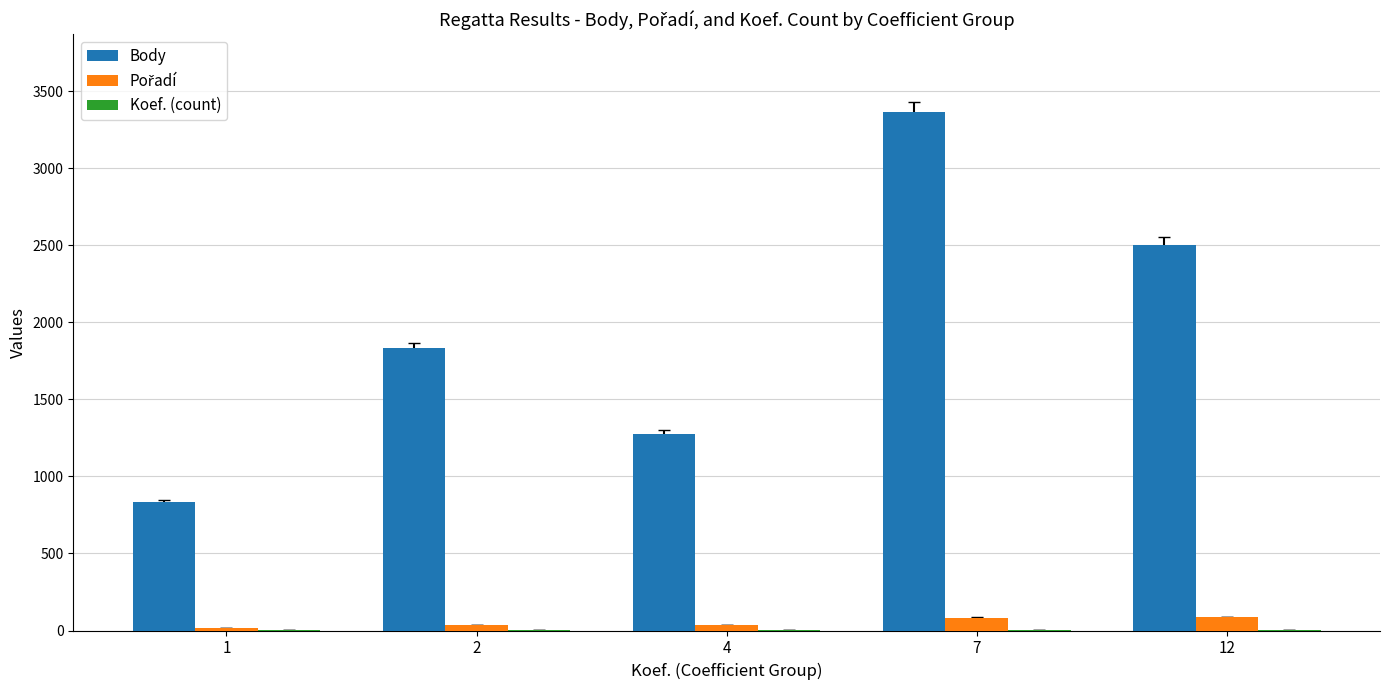

Count the number of categories in the chart.

5